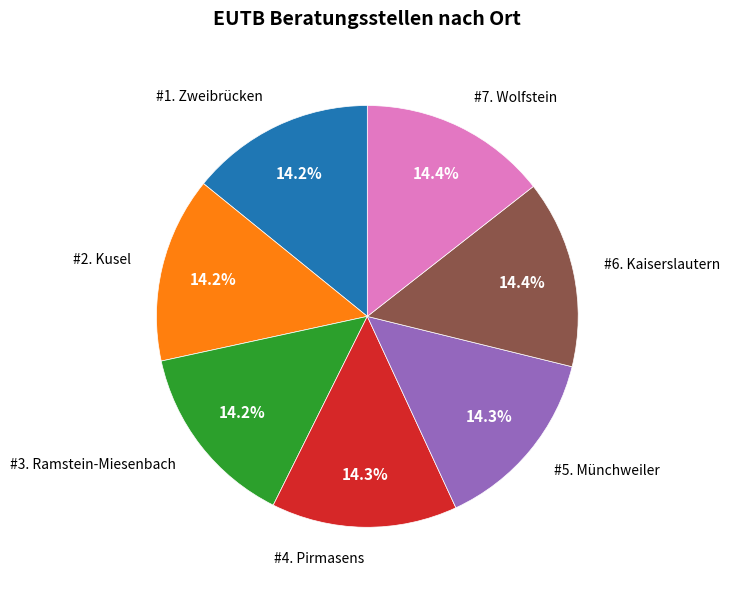

Does any single category account for the majority?

No